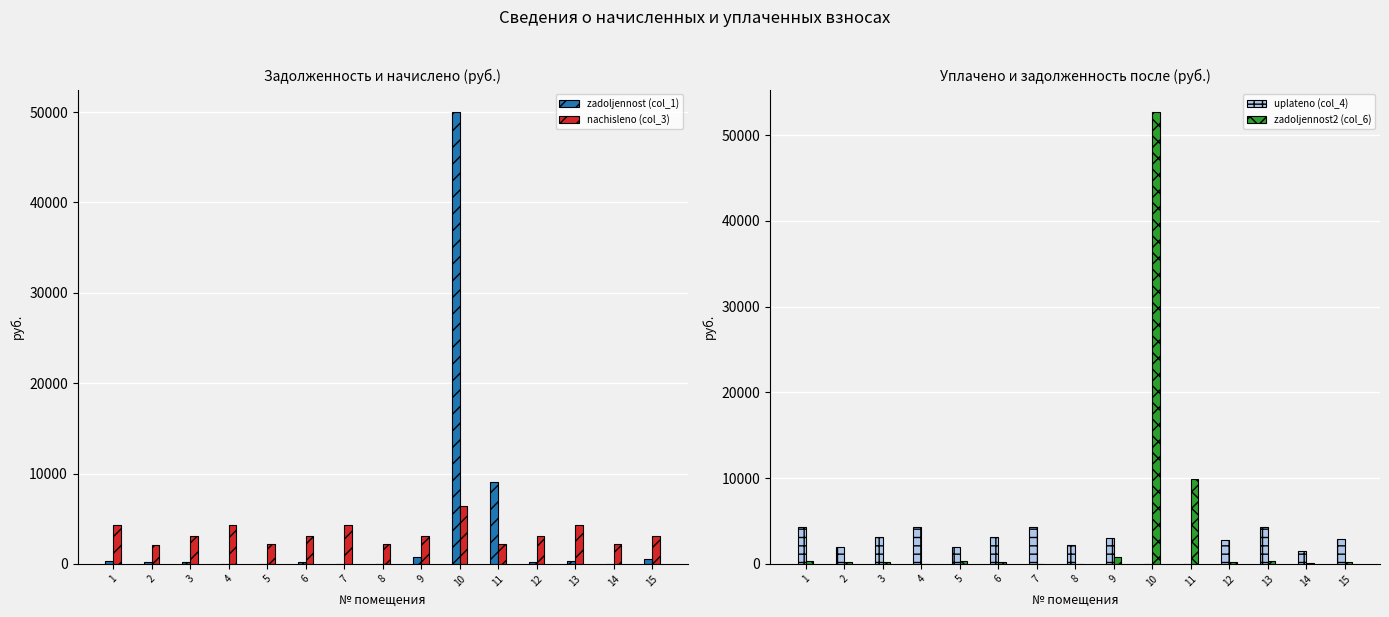

What is the difference between the maximum and second lowest values in the zadoljennost2 (col_6) series?

52694.2